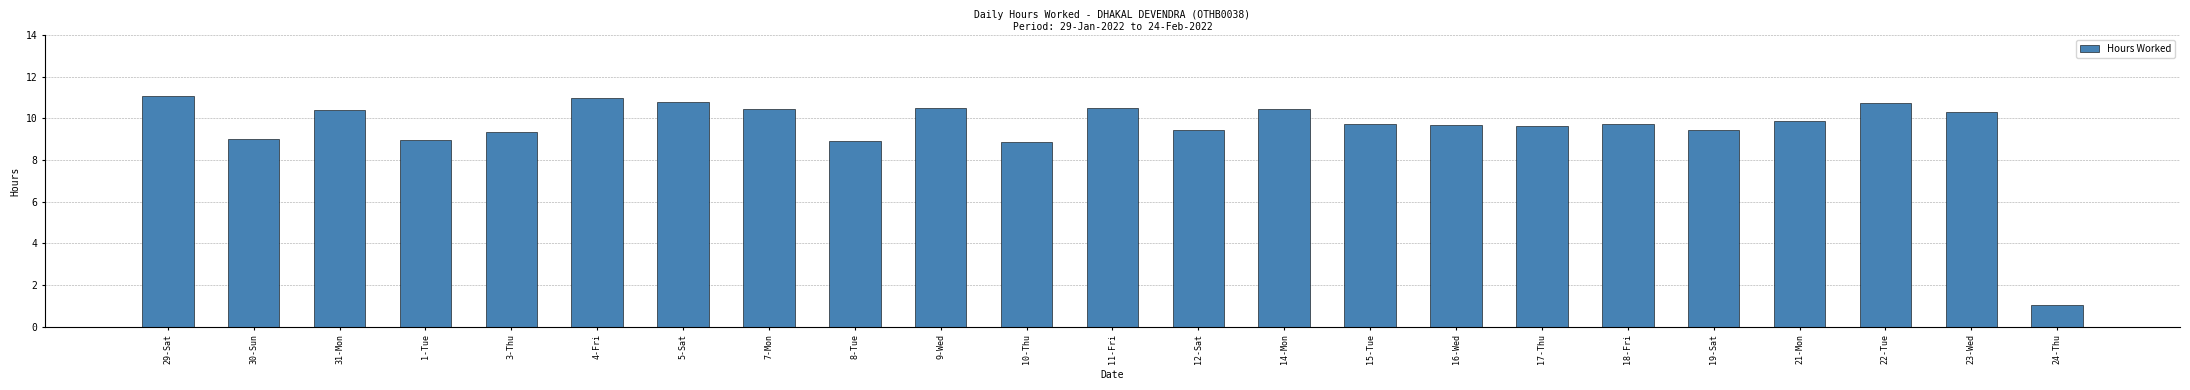

How many data points does each series have?

23